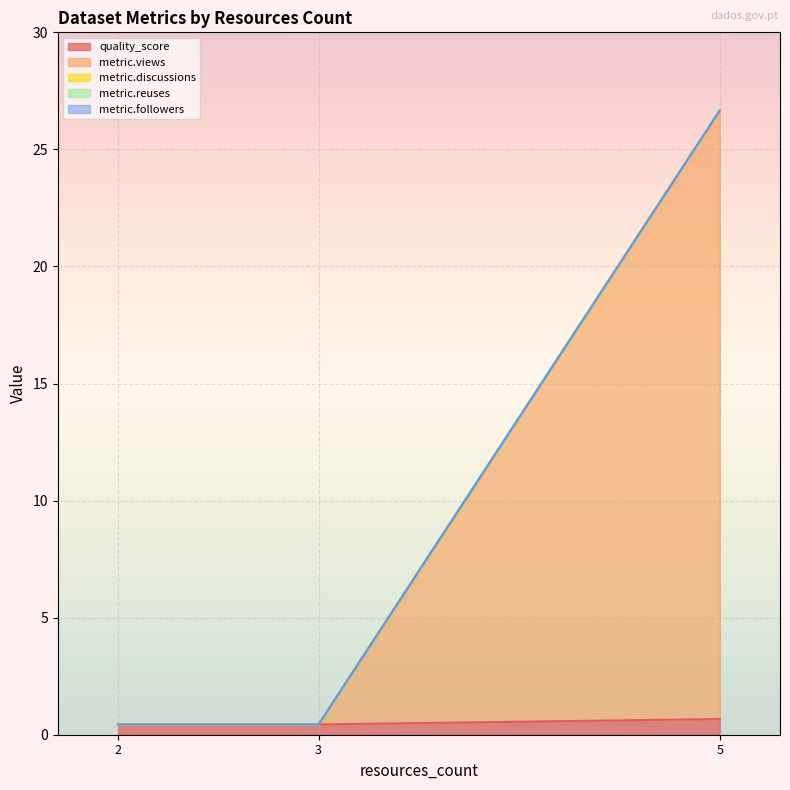

What are all the series names shown in the legend?

quality_score, metric.views, metric.discussions, metric.reuses, metric.followers